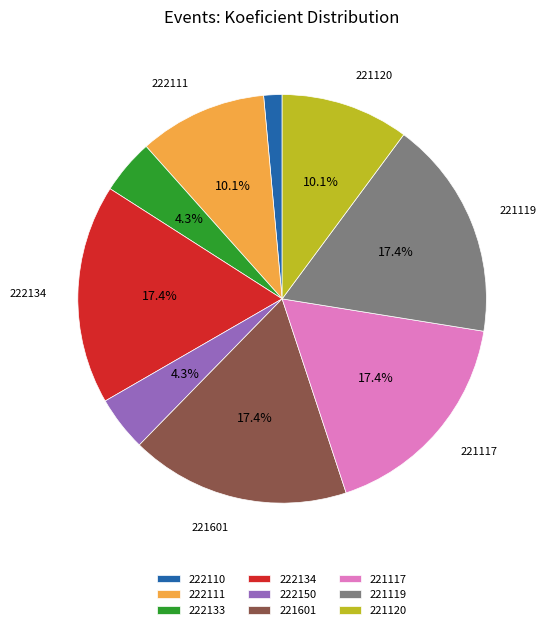

Is there a majority slice in this chart?

No